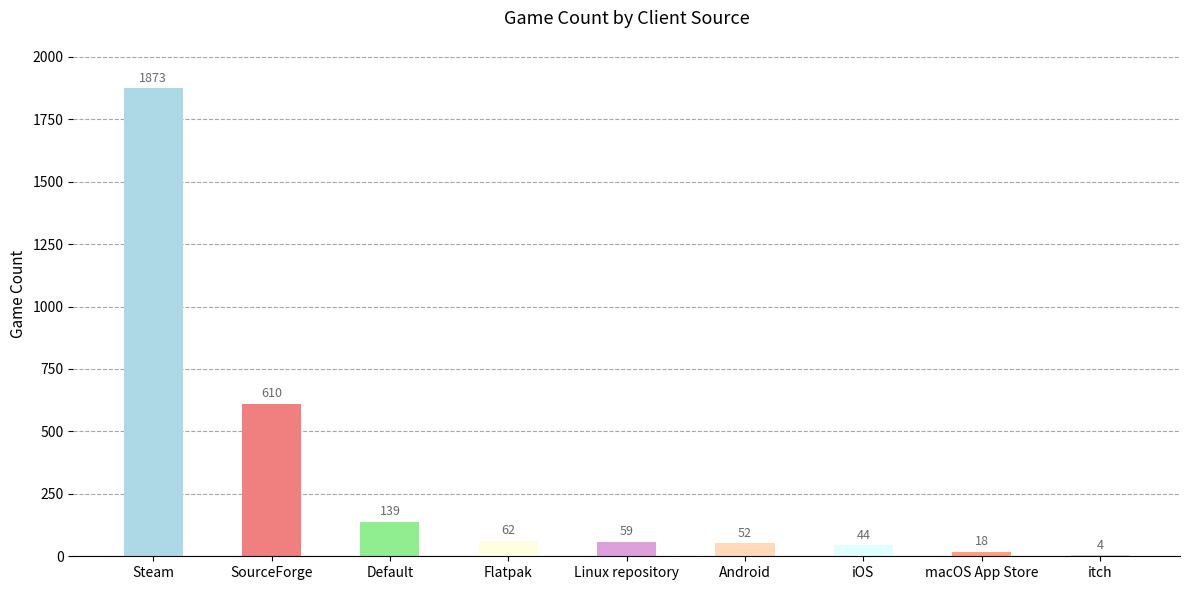

Are the bars horizontal?

No